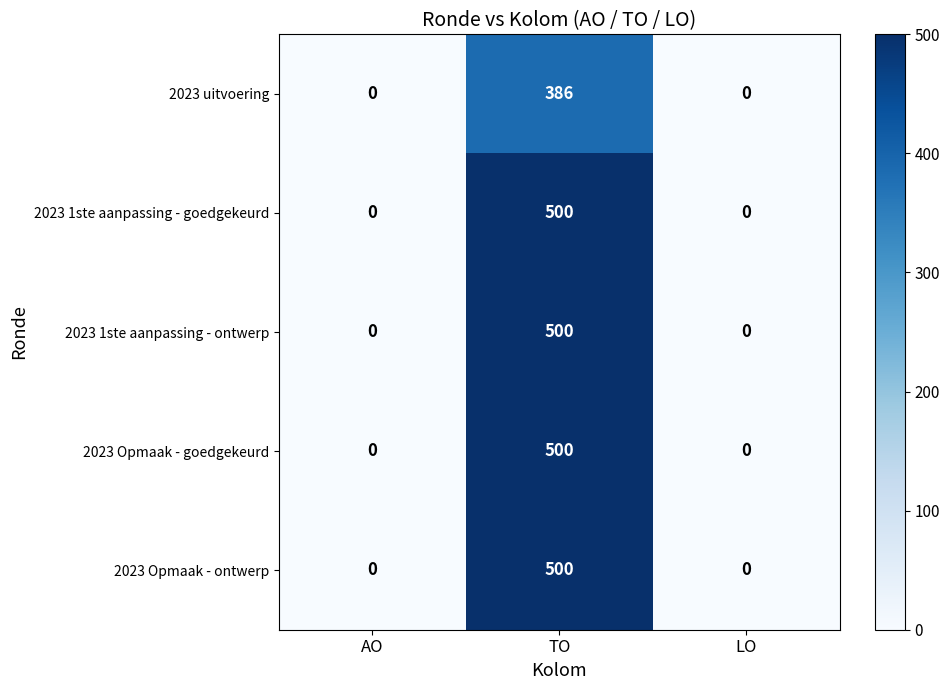

Count the number of categories in the chart.

3